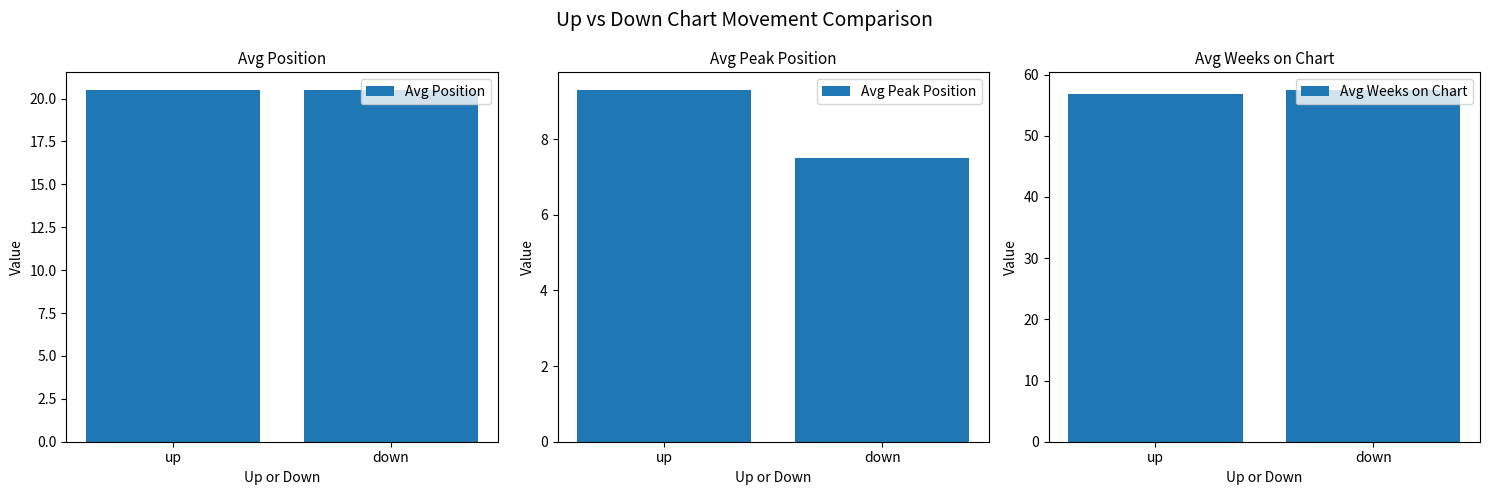

Reading right to left, what are all the values shown in this chart?

Avg Position: down=20.5	up=20.5
Avg Peak Position: down=7.5	up=9.3
Avg Weeks on Chart: down=57.5	up=56.8